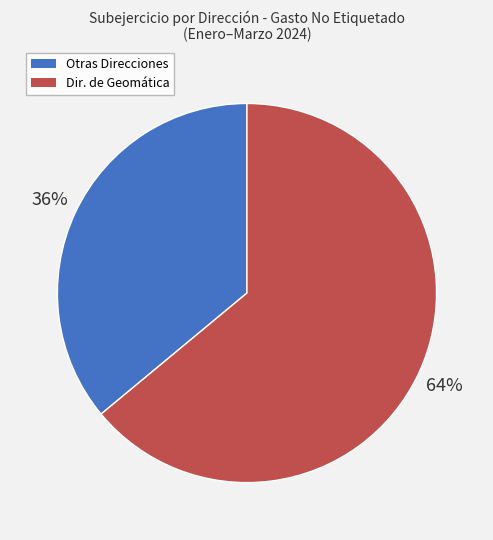

How many segments does this pie chart have?

2